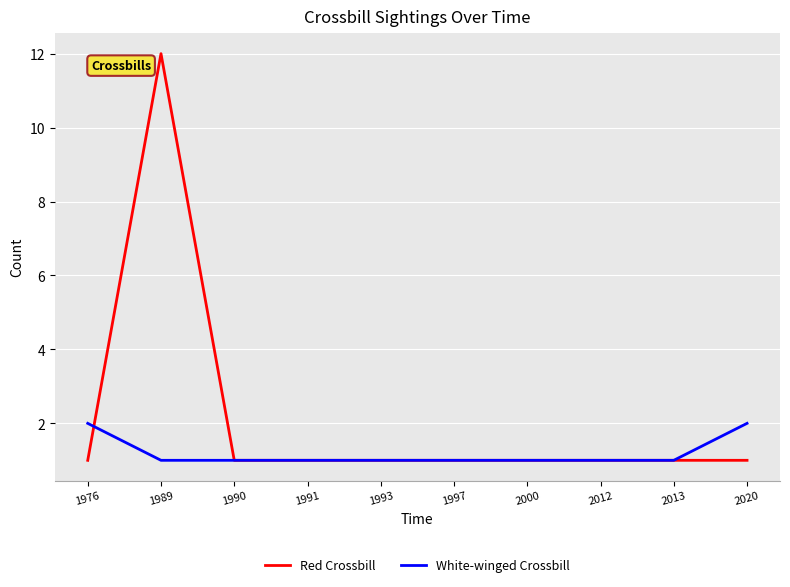

Rank the series by their maximum value, from lowest to highest.

White-winged Crossbill, Red Crossbill